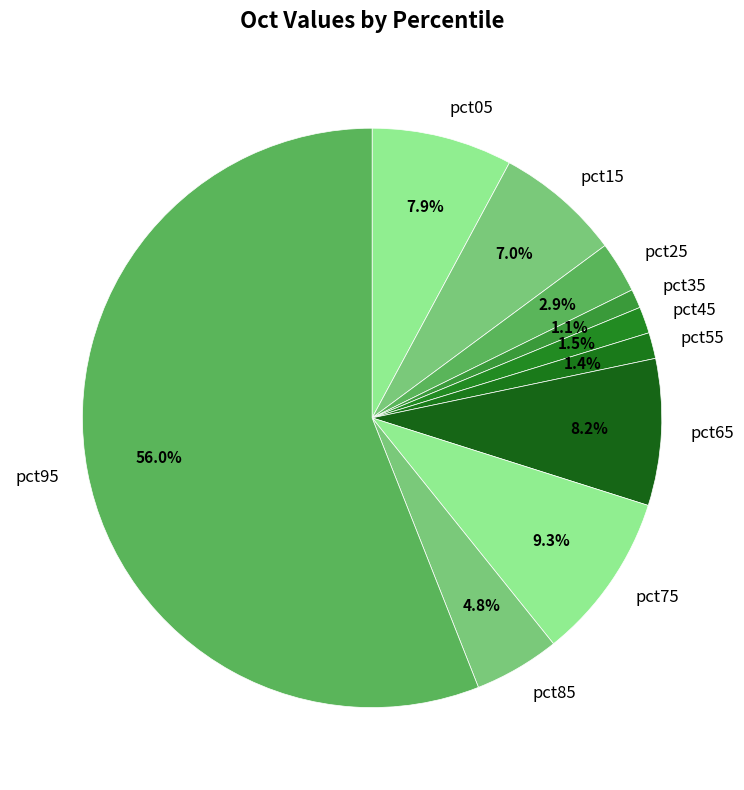

Which slice is the largest?

pct95